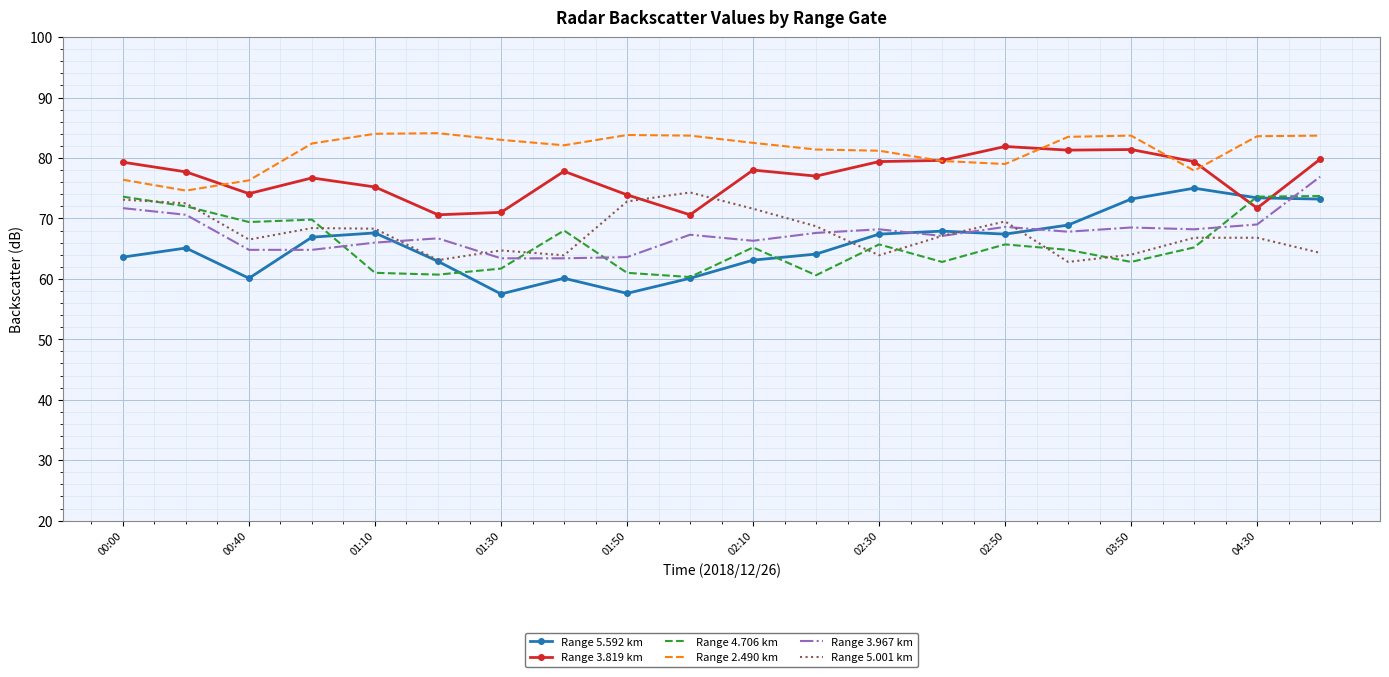

How many categories are shown in the chart?

20